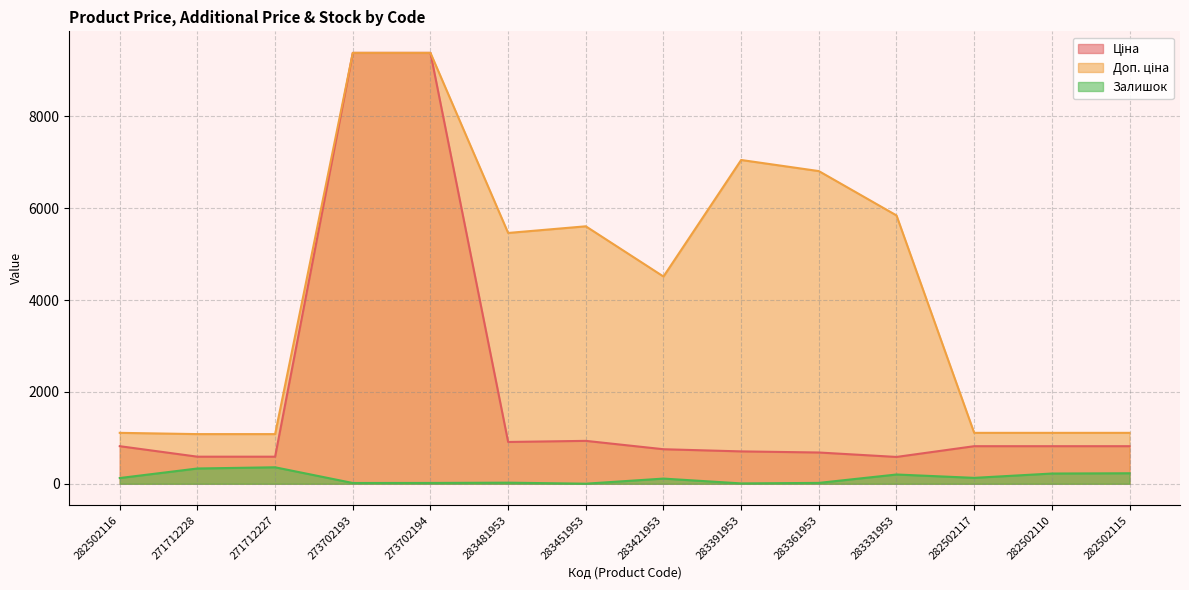

What is the sum of all Ціна values?

27789.3